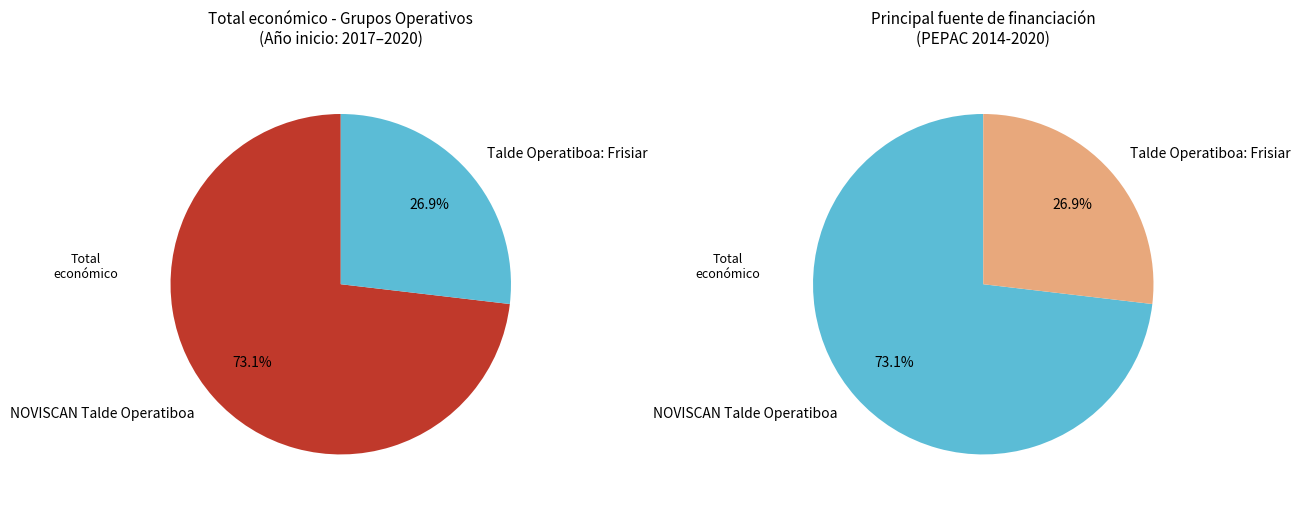

What portion of the pie excludes Talde Operatiboa: Frisiar?

73.1%